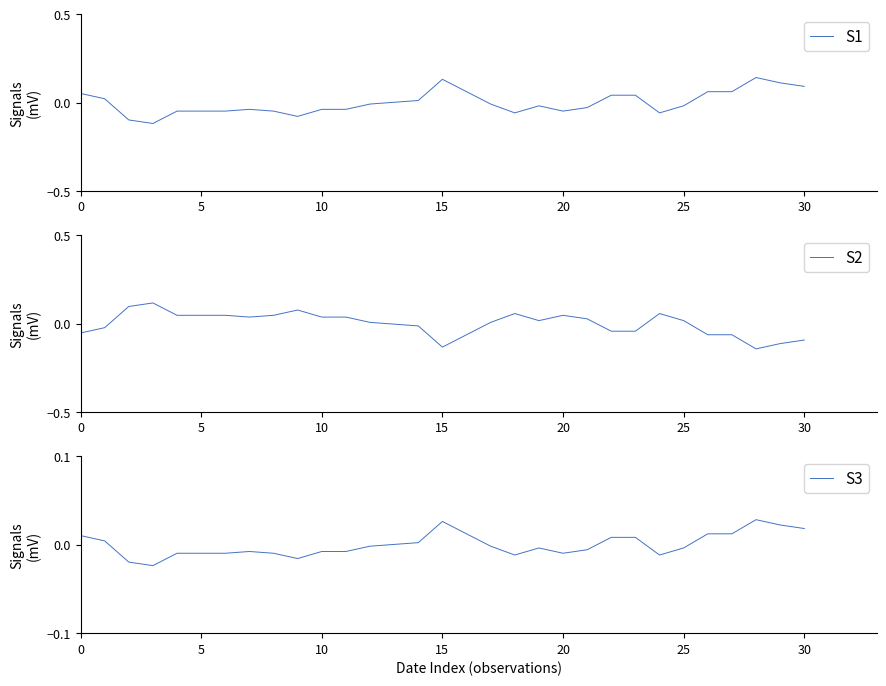

At which label is the value closest to 0?

13